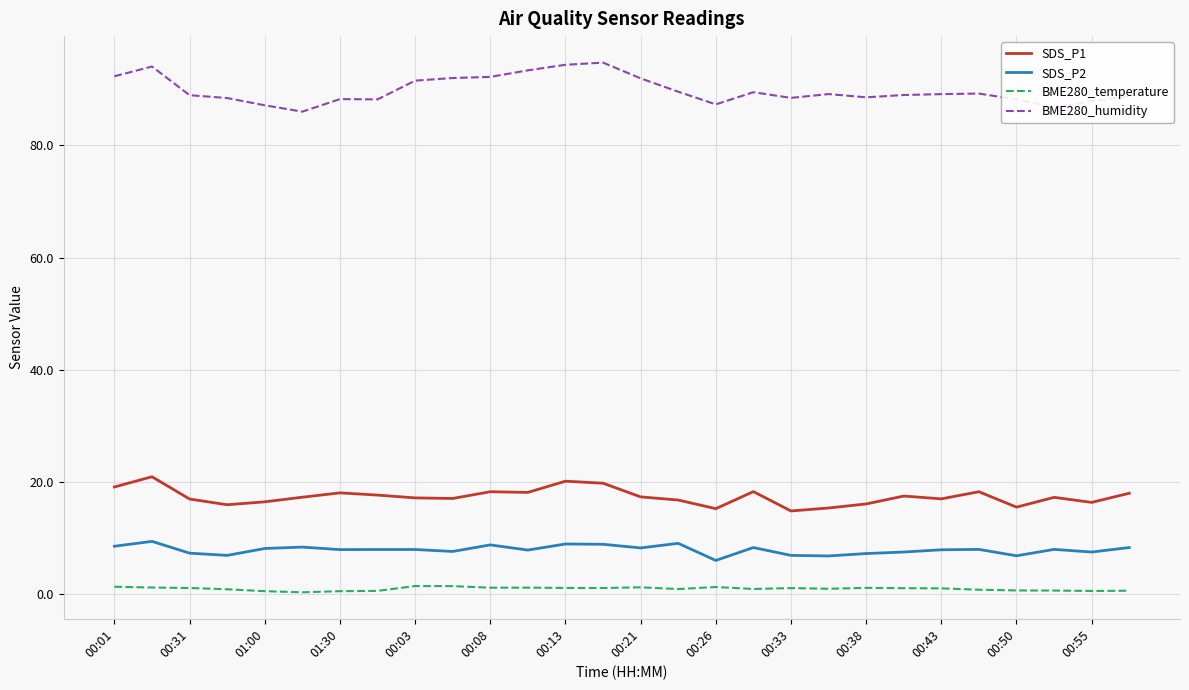

True or false: BME280_temperature and BME280_humidity cross at least once.

False